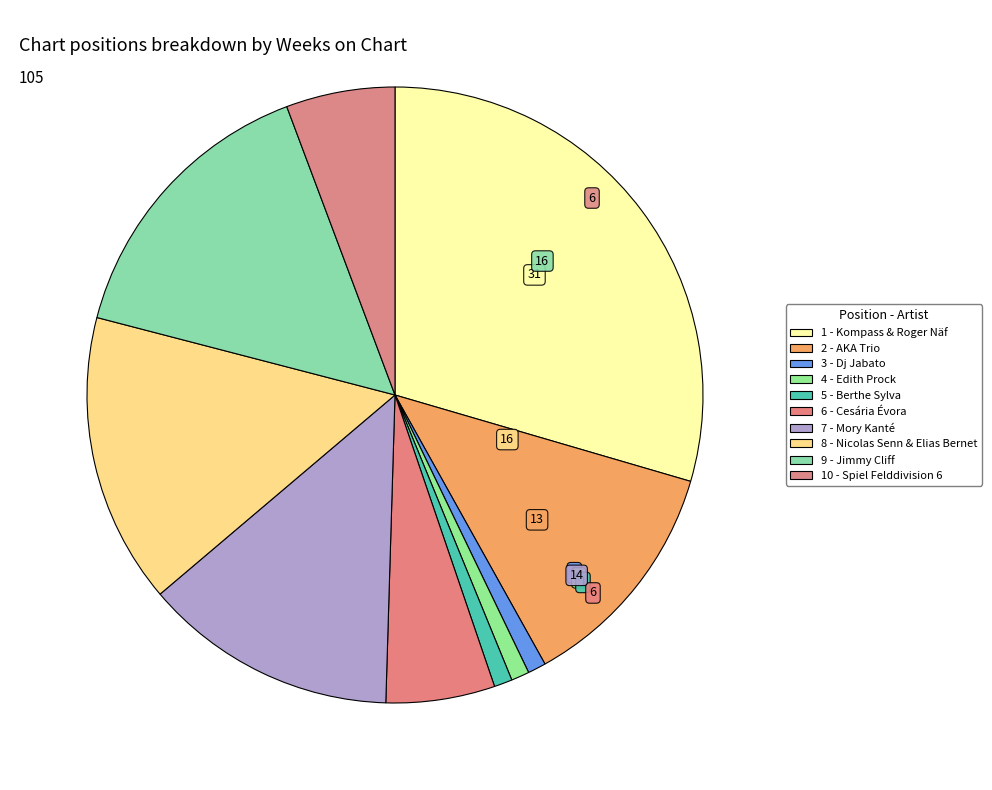

Is there a majority slice in this chart?

No